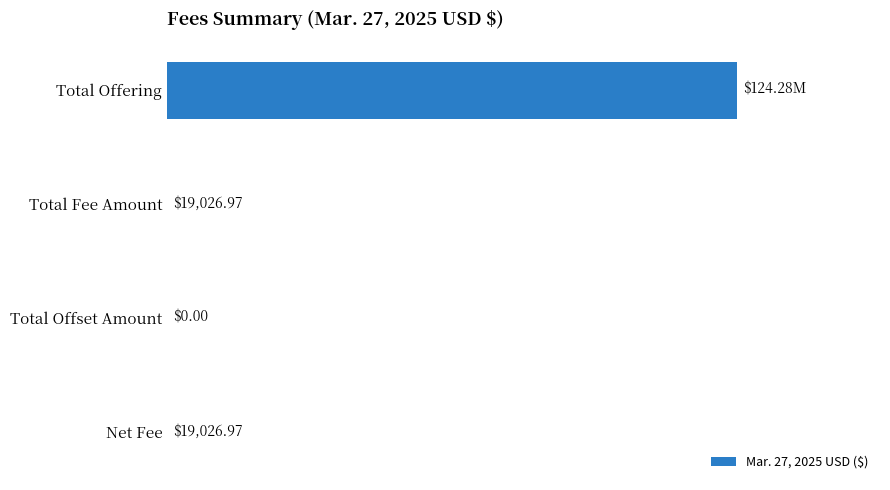

What is the greatest value displayed?

124278000.0